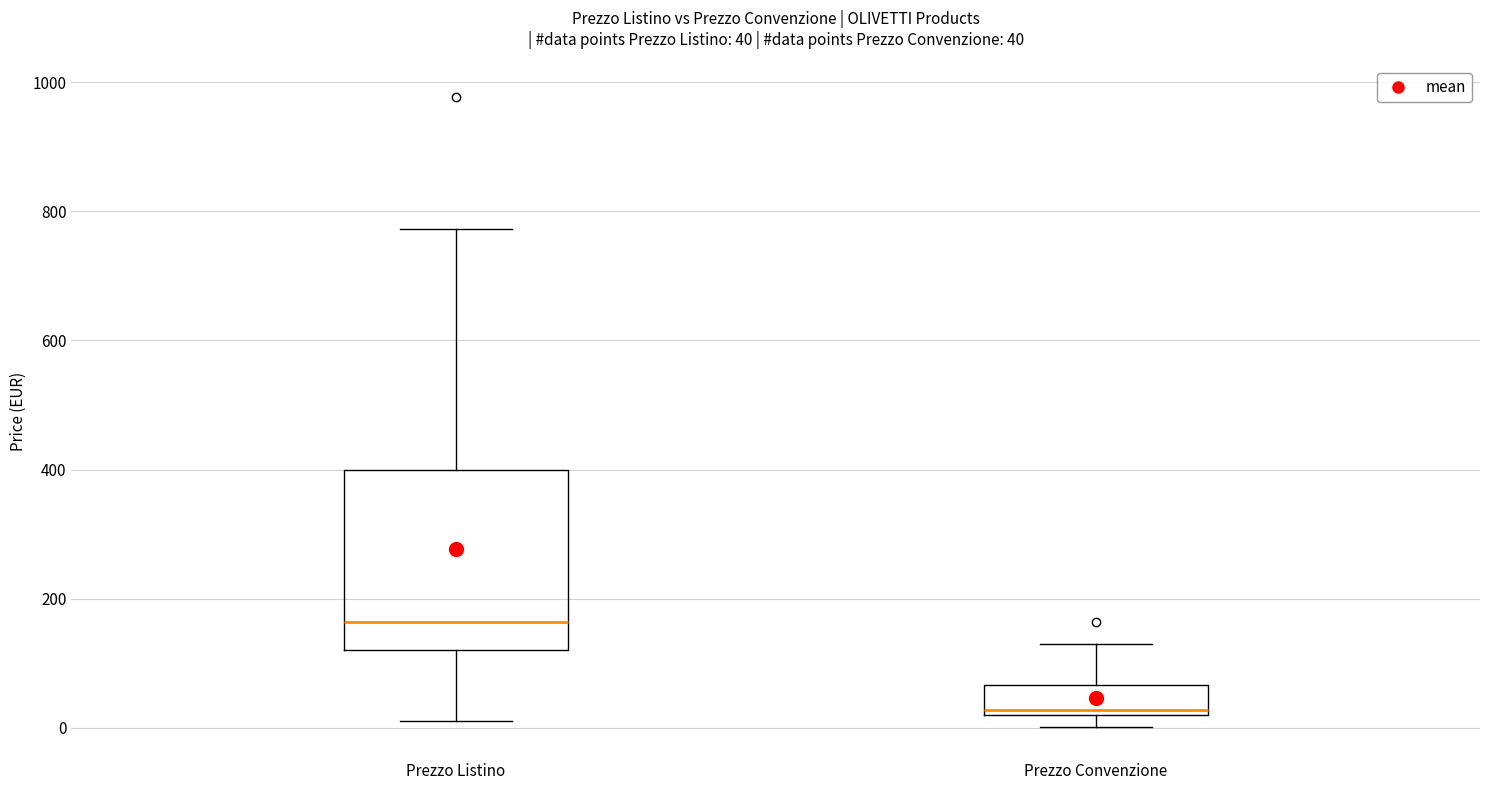

Which box has the lowest median line?

Prezzo Convenzione